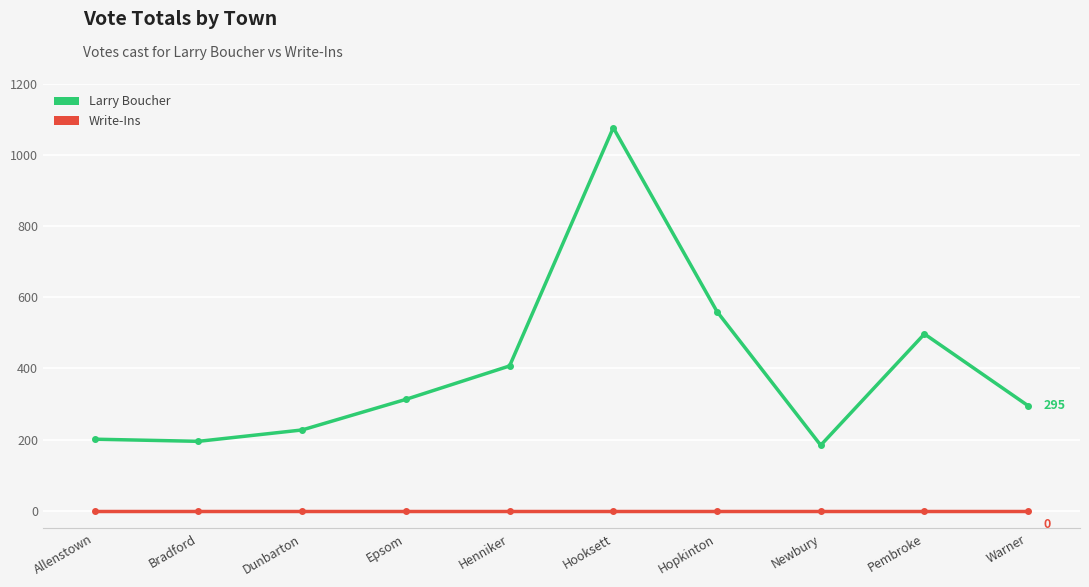

How many categories are shown in the chart?

10